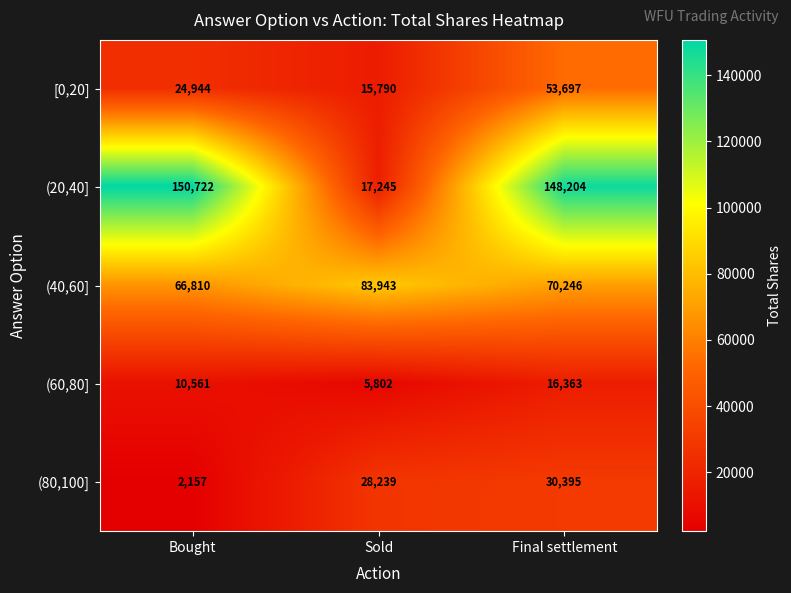

What is the total value across all series at Final settlement?

318905